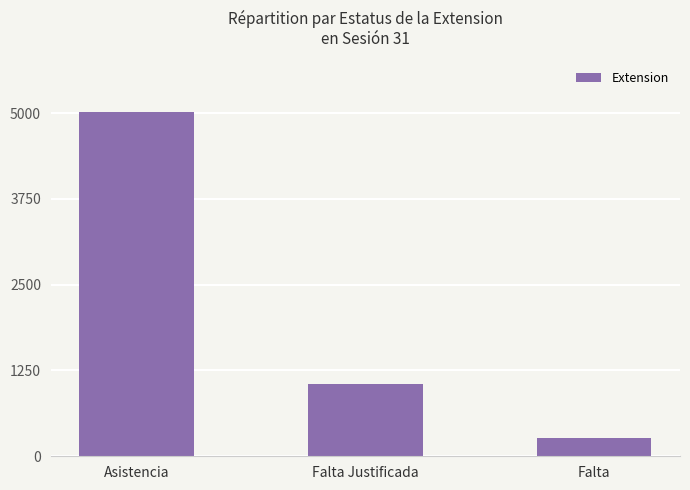

What is the sum of the values at Asistencia and Falta?

5282